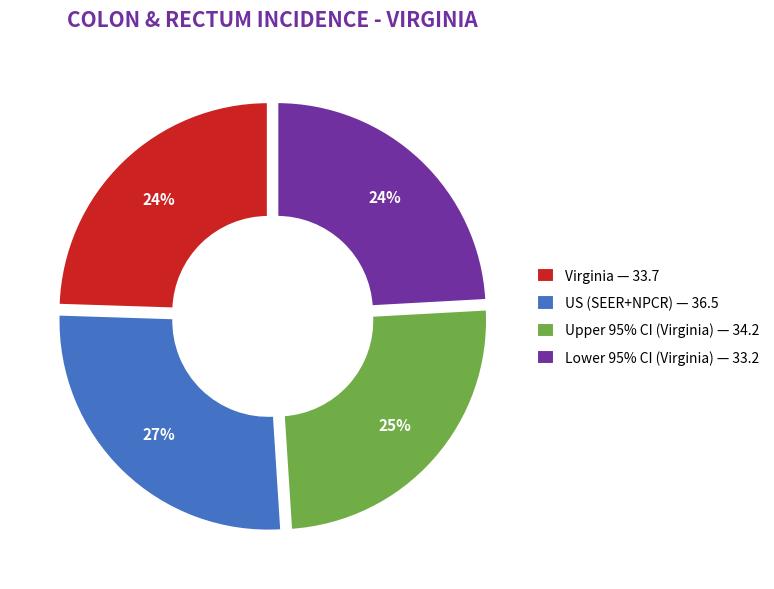

How many slices are in this pie chart?

4